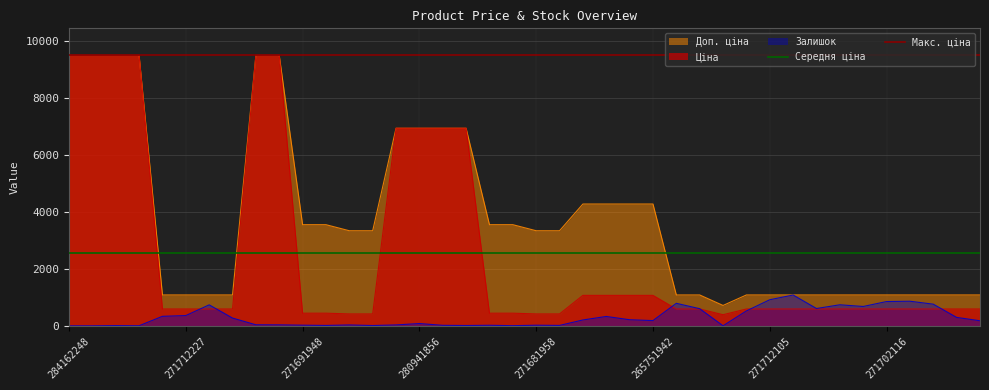

Is the value of Макс. ціна at 284162248 greater than the value of Середня ціна at 284162248?

Yes